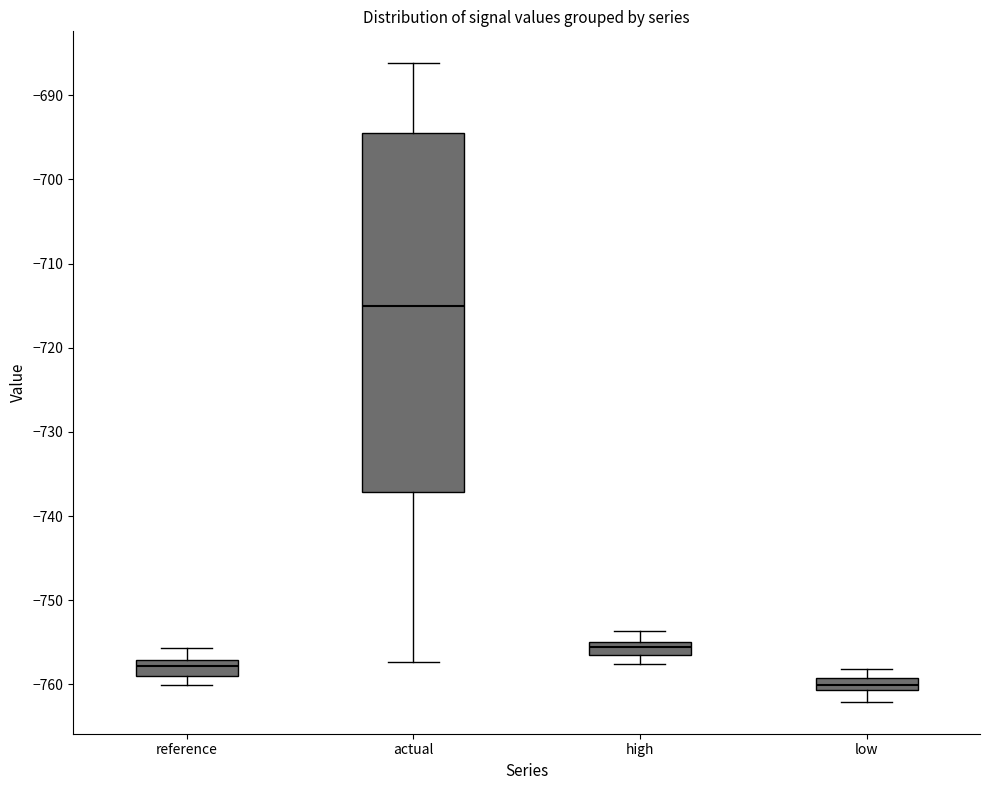

Which box is the tallest, from its lower edge to its upper edge?

actual